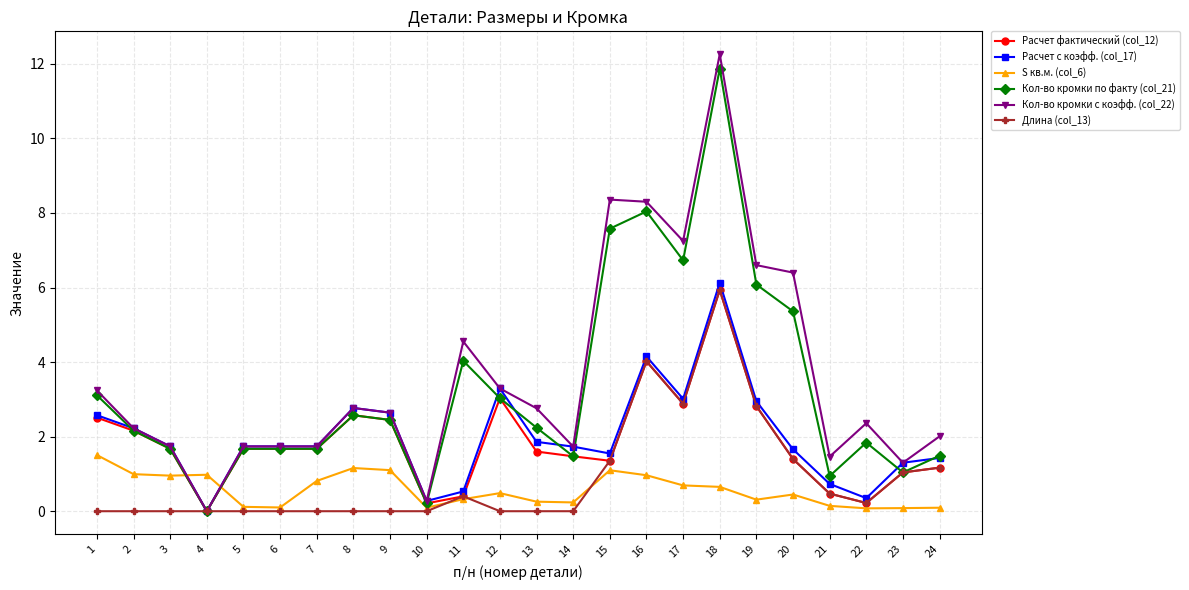

At which category does Расчет фактический (col_12) reach its first local valley?

4